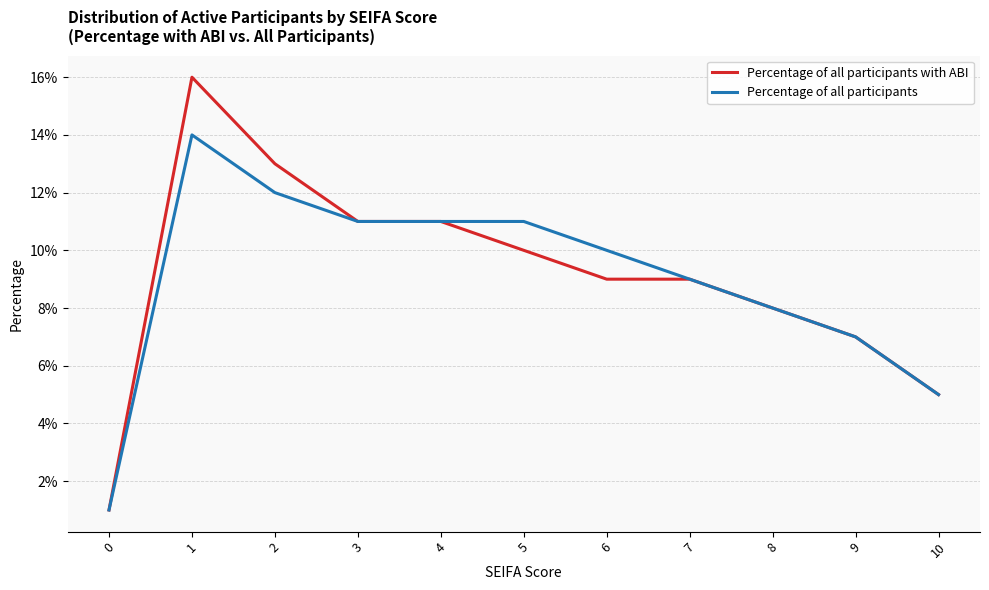

Which series changed the most between 2 and 6?

Percentage of all participants with ABI